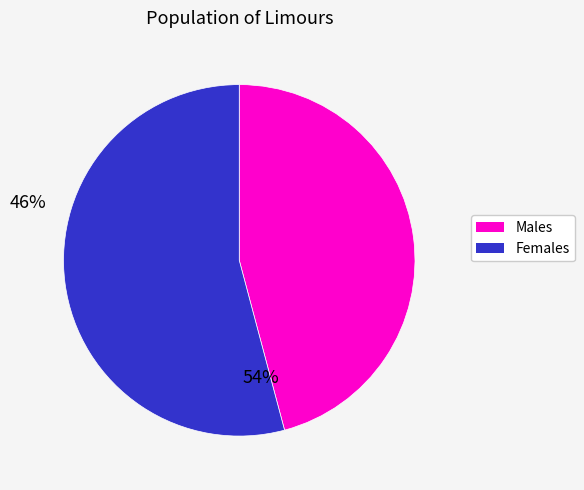

Is there a majority slice in this chart?

Yes